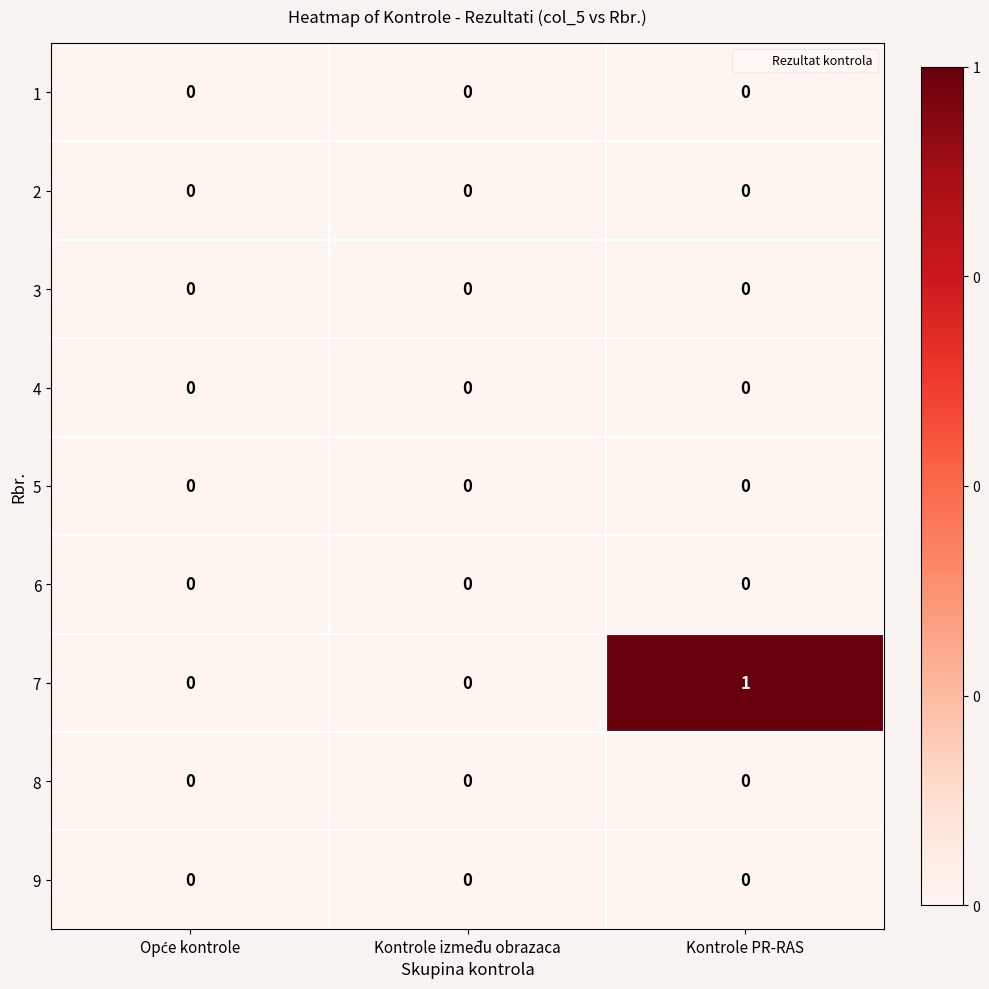

Which label corresponds to the largest value in the chart?

Kontrole PR-RAS